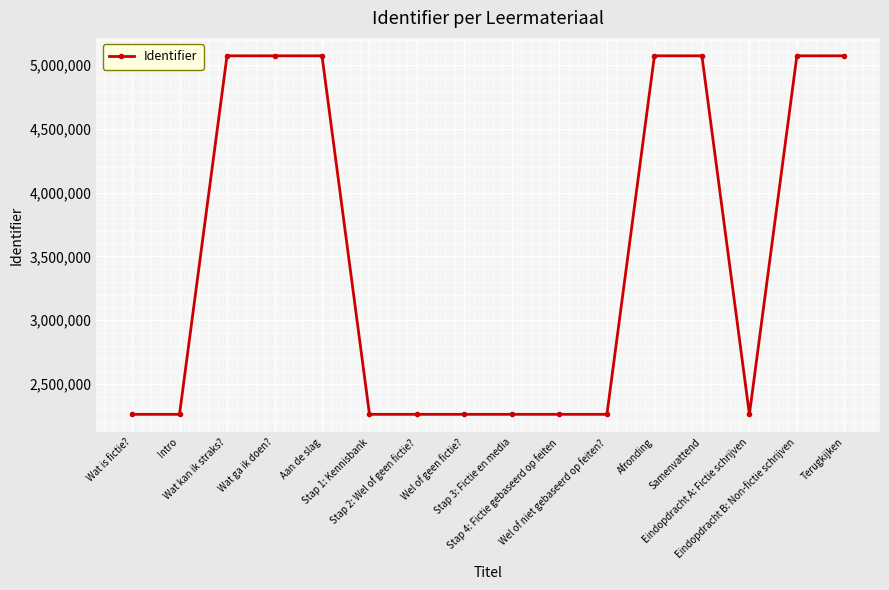

What is the value of the 3rd point from the left?

5073940